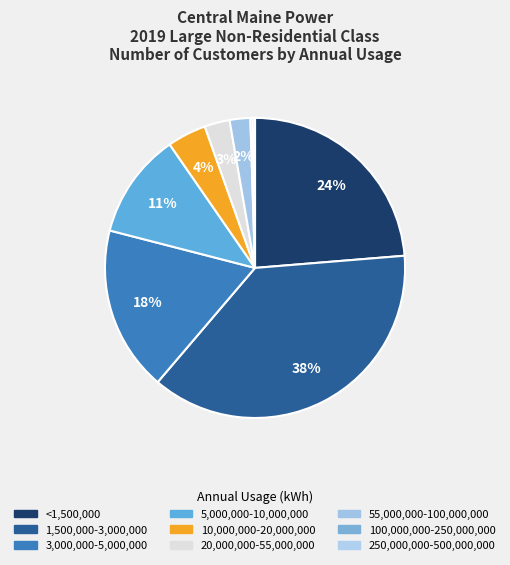

Between <1,500,000 and 1,500,000-3,000,000, which is larger?

1,500,000-3,000,000